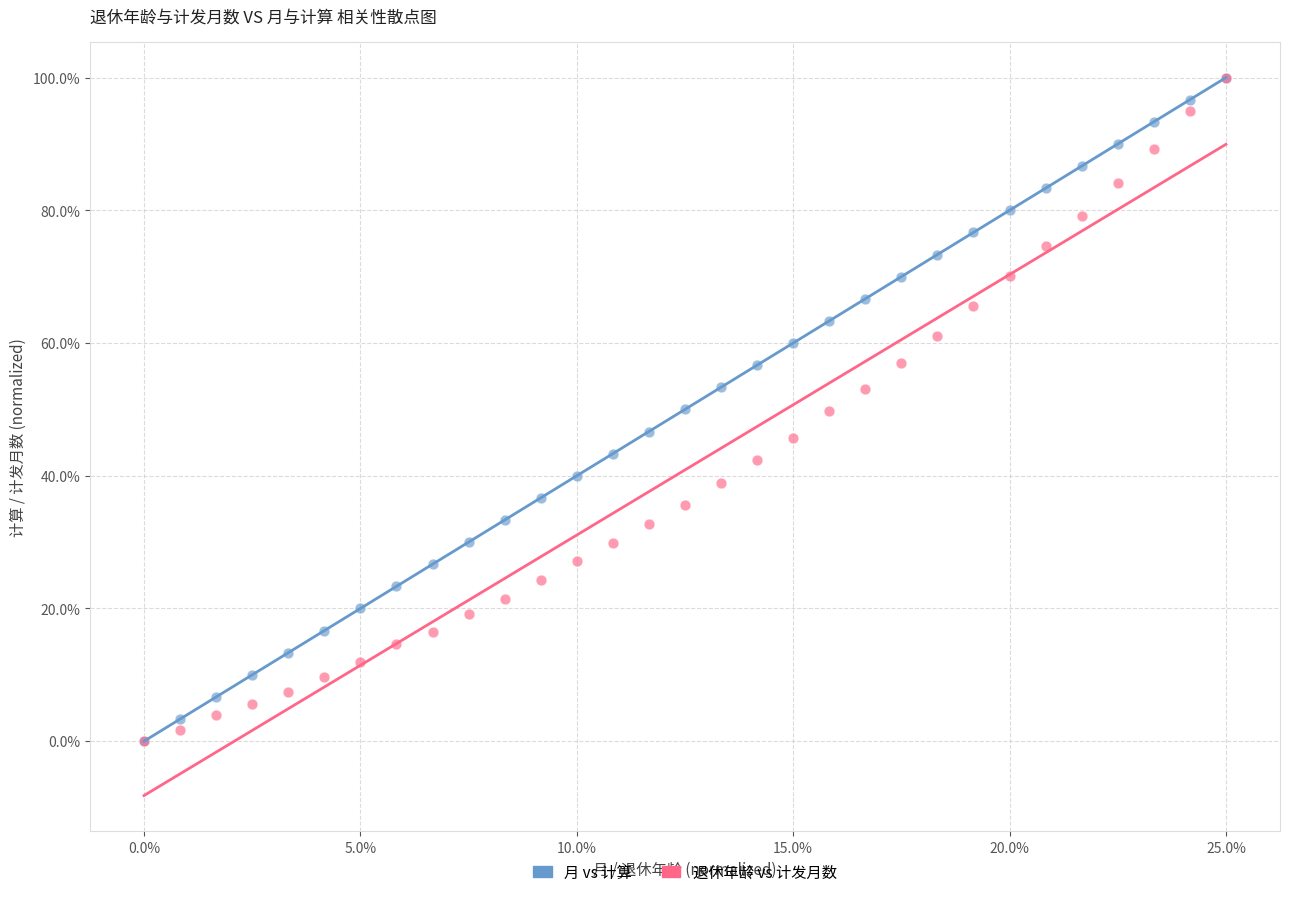

What are all the series names shown in the legend?

月 vs 计算, 退休年龄 vs 计发月数